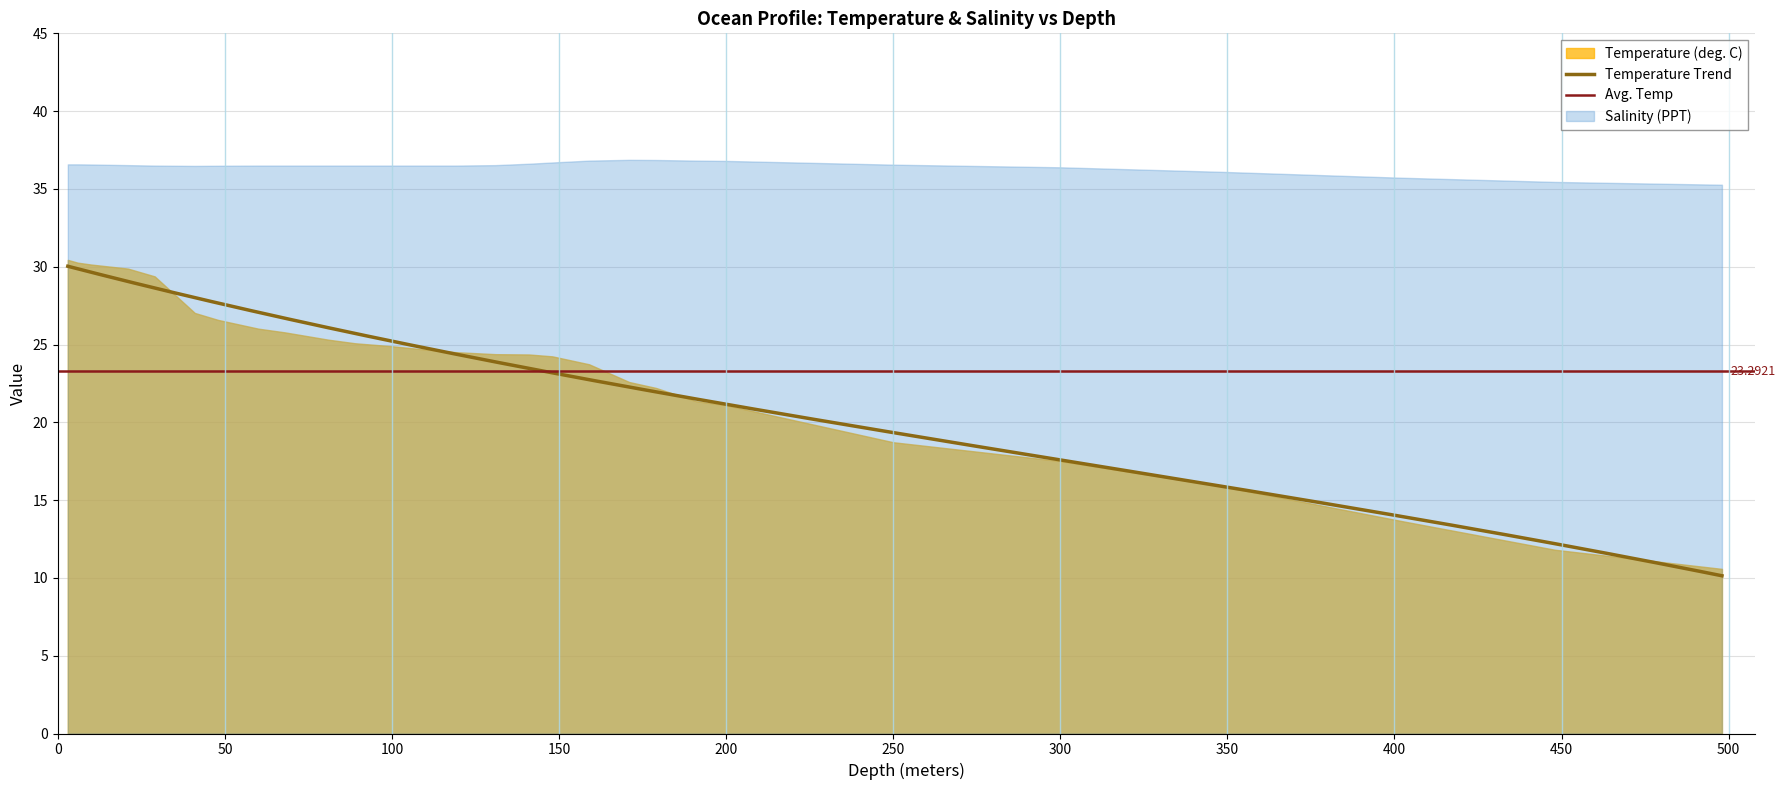

True or false: Salinity and Temperature cross at least once.

False